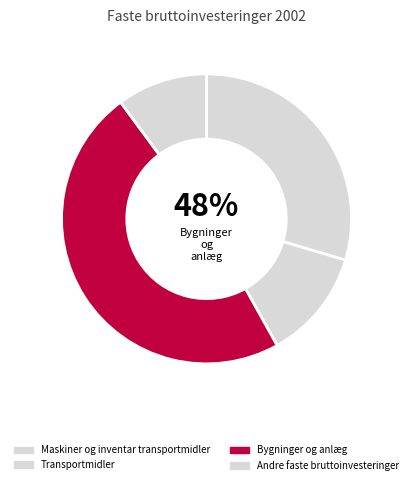

Does Maskiner og inventar transportmidler account for over 50% of the chart?

No